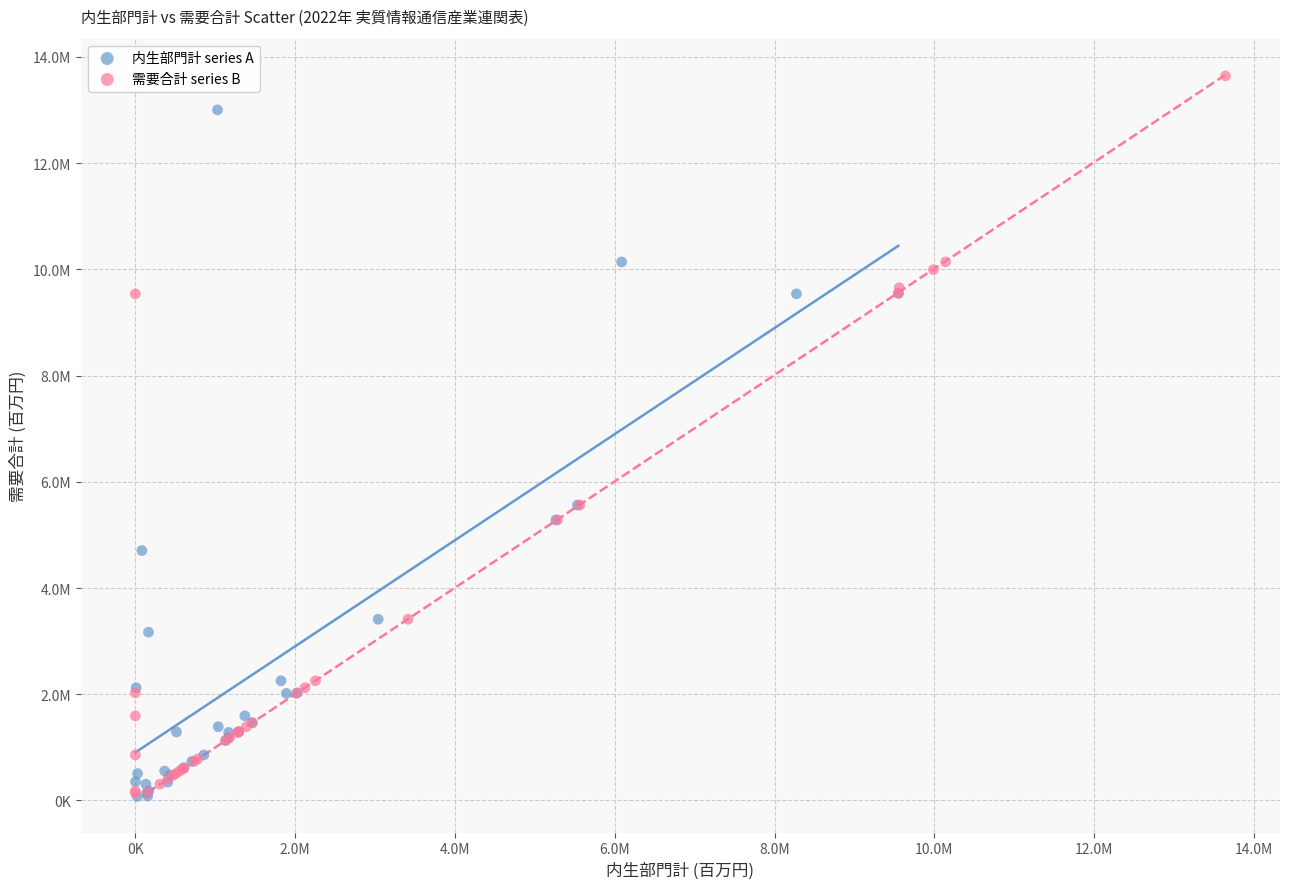

What are all the series names shown in the legend?

内生部門計 series A, 需要合計 series B